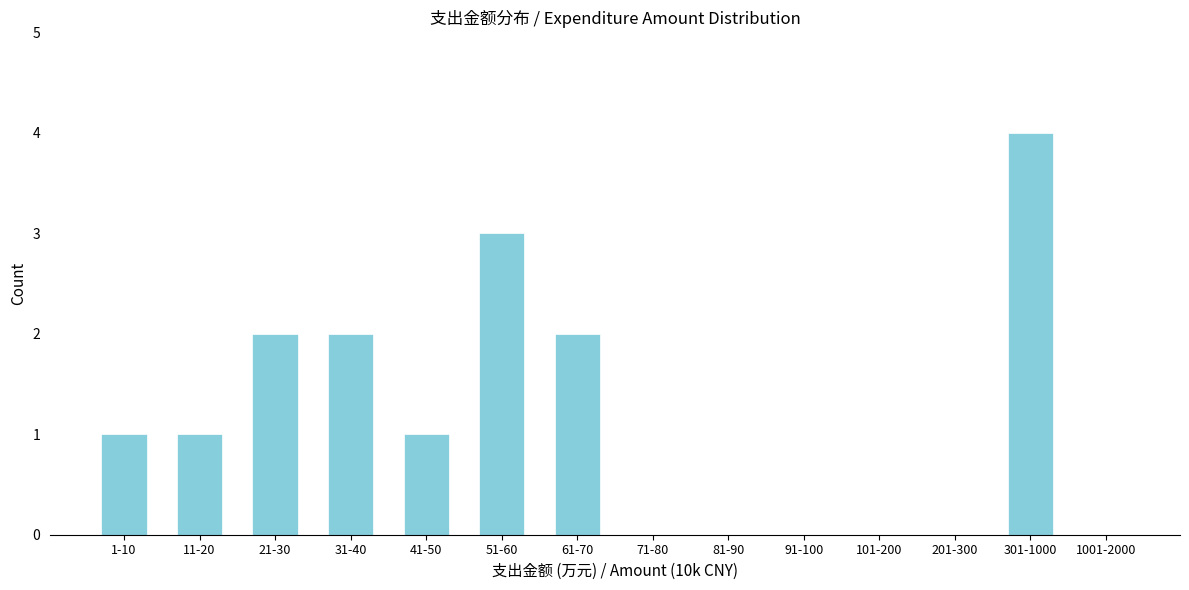

Reading left to right, list all the values displayed in this chart.

1-10=1	11-20=1	21-30=2	31-40=2	41-50=1	51-60=3	61-70=2	71-80=0	81-90=0	91-100=0	101-200=0	201-300=0	301-1000=4	1001-2000=0